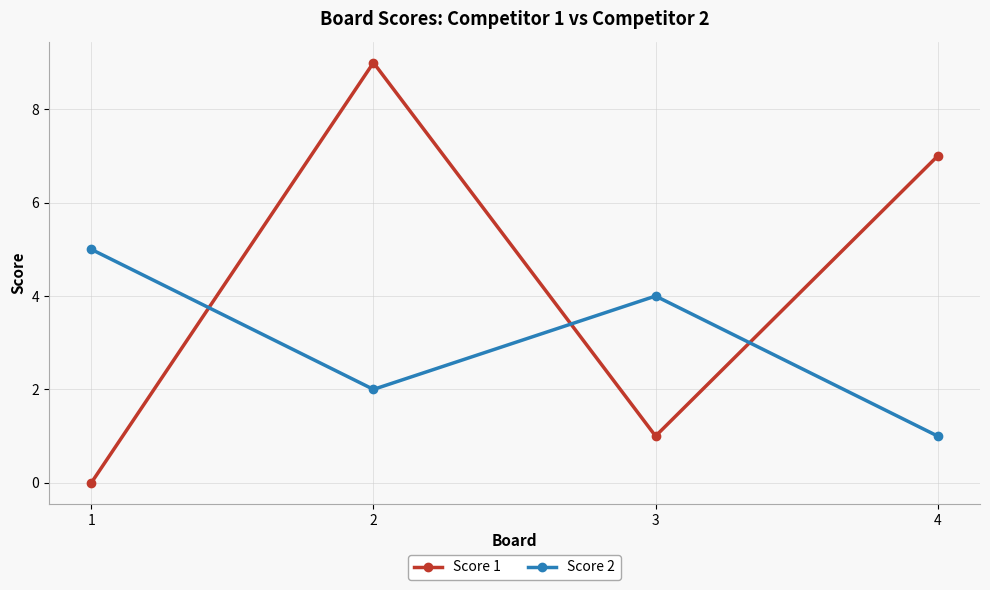

List the labels in order of Score 1 value, smallest first.

1, 3, 4, 2